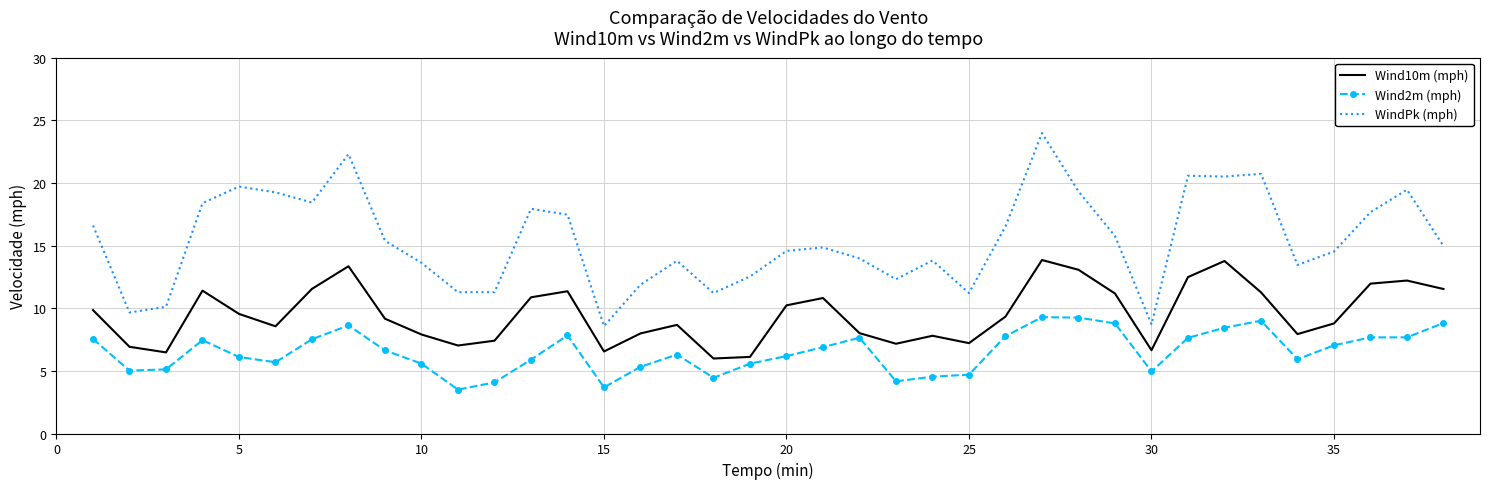

How many interior local peaks does the Wind10m (mph) series have?

9